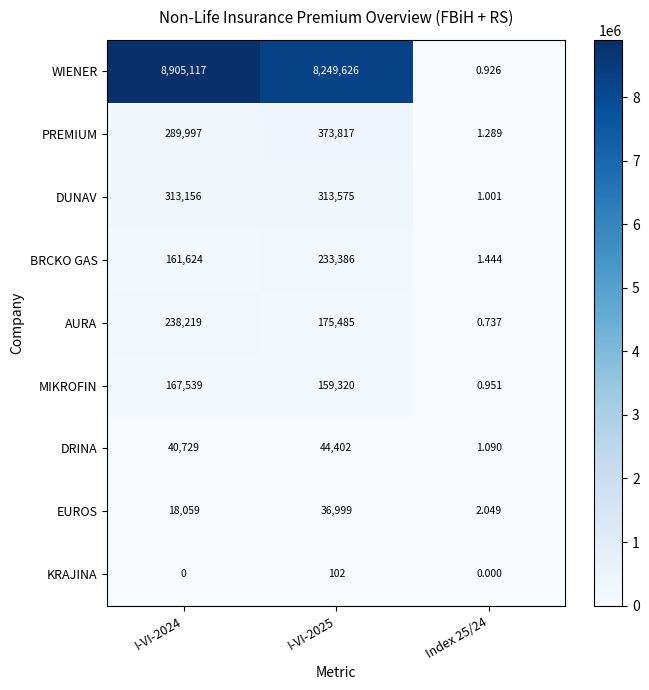

Is the value of DUNAV at I-VI-2024 greater than the value of WIENER at I-VI-2025?

No